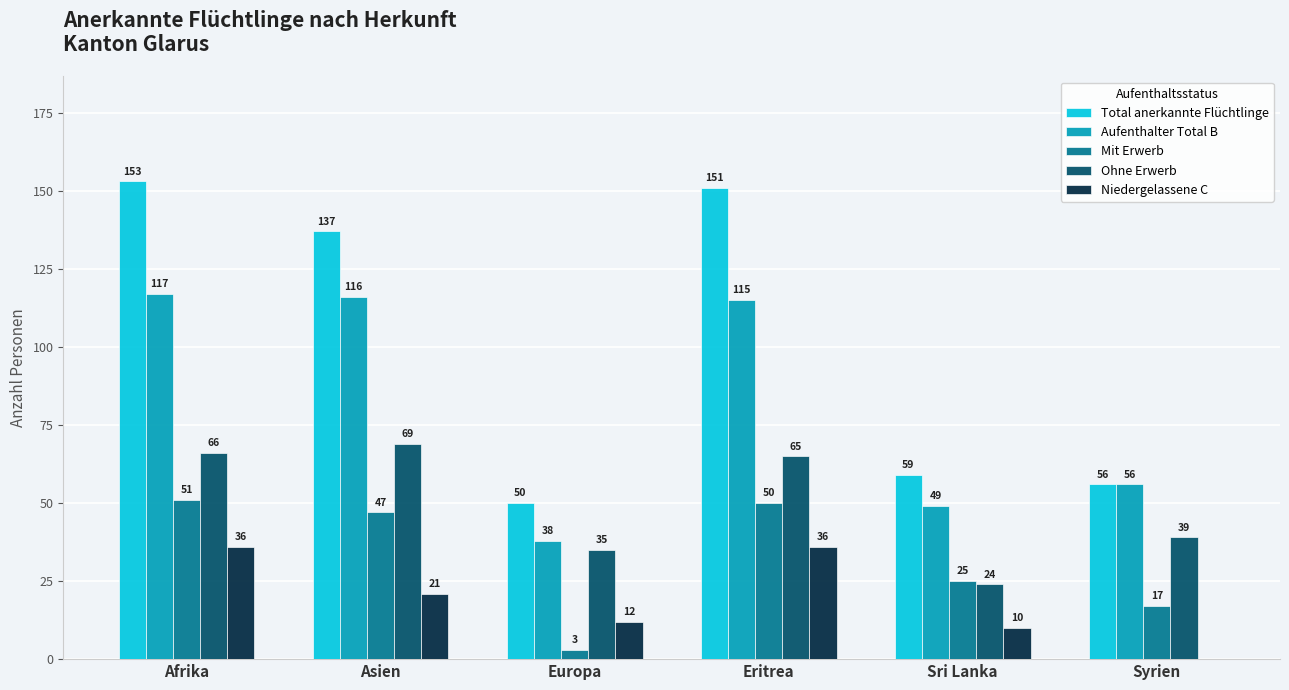

What is the sum of the Niedergelassene C values at Syrien and Sri Lanka?

10